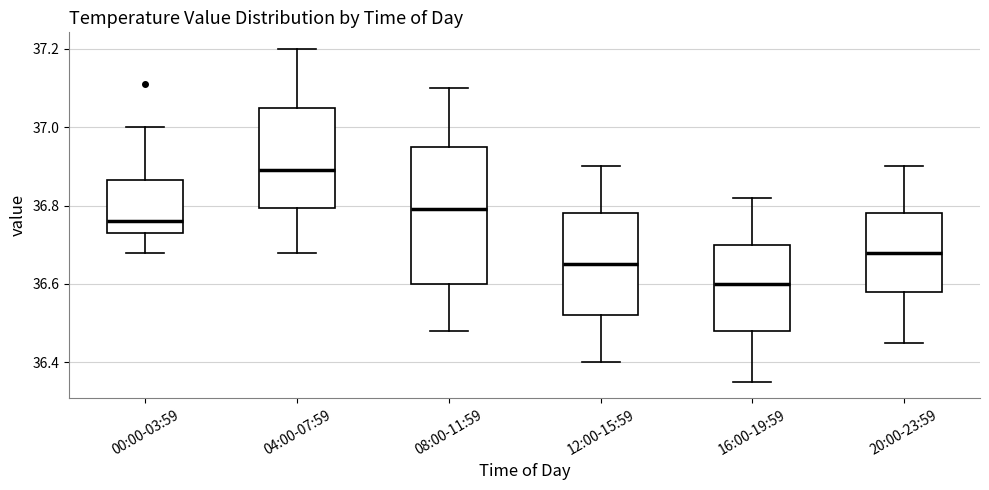

Which box has the highest median line?

04:00-07:59